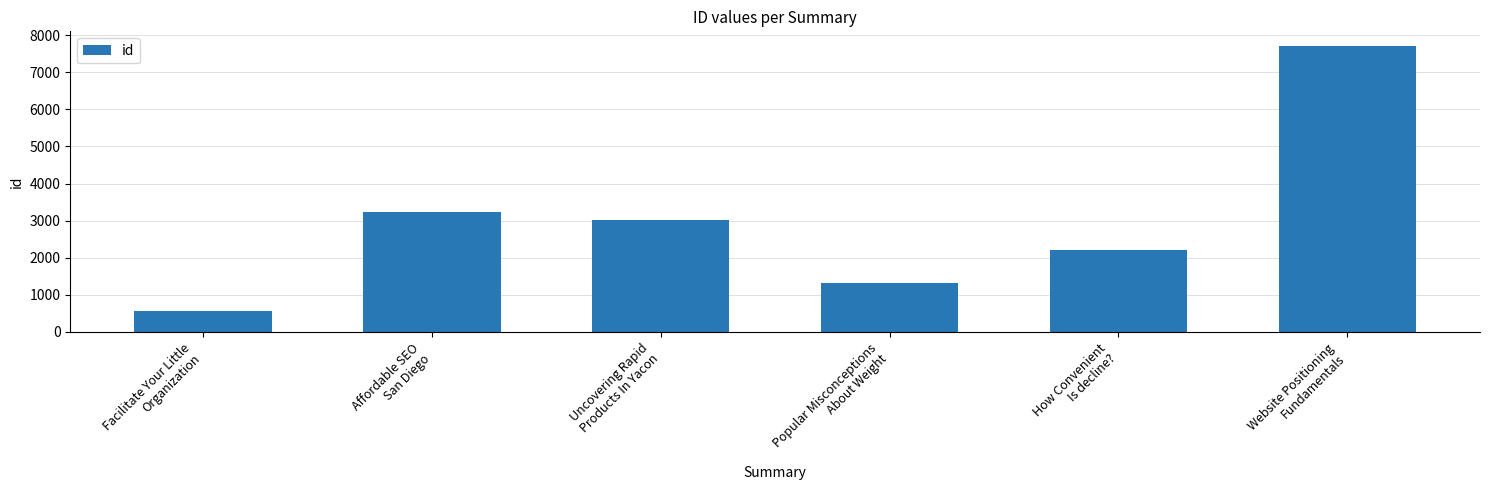

Reading left to right, list all the values displayed in this chart.

Facilitate Your Little
Organization=552	Affordable SEO
San Diego=3226	Uncovering Rapid
Products In Yacon=3014	Popular Misconceptions
About Weight=1331	How Convenient
Is decline?=2212	Website Positioning
Fundamentals=7717